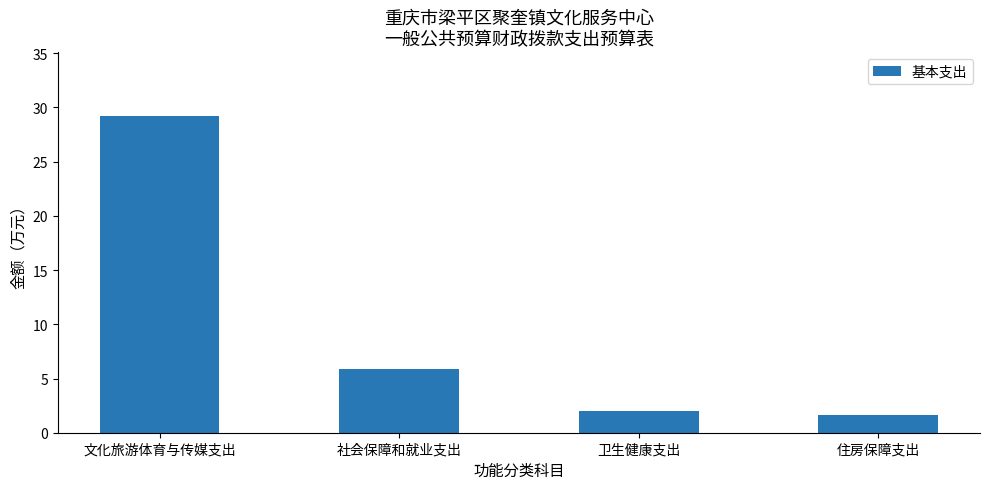

What is the difference between the values at 社会保障和就业支出 and 文化旅游体育与传媒支出?

23.4